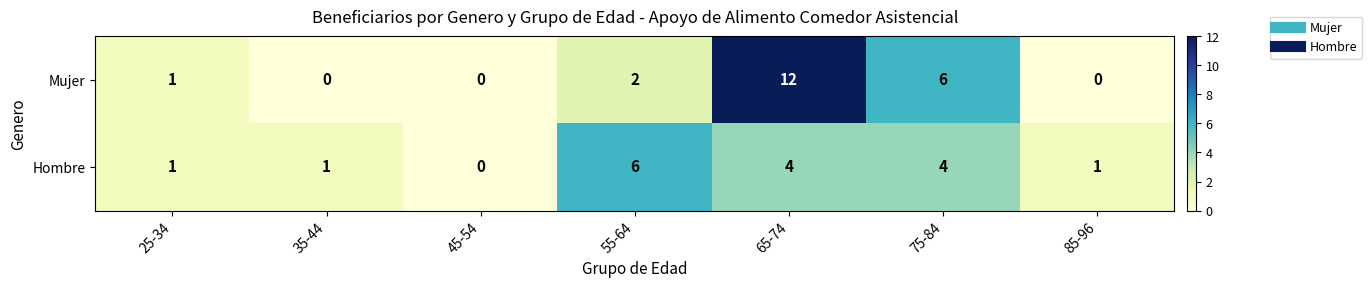

At which label is Mujer closest to 6?

75-84